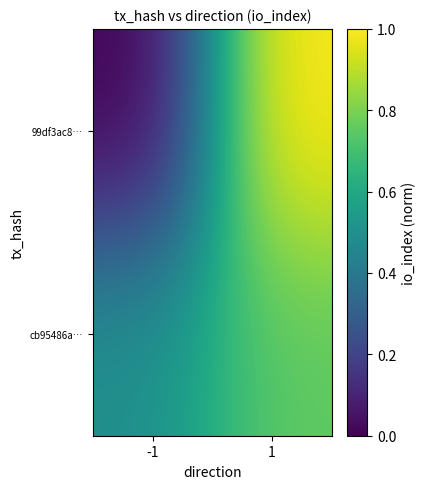

How many series are shown in this chart?

2